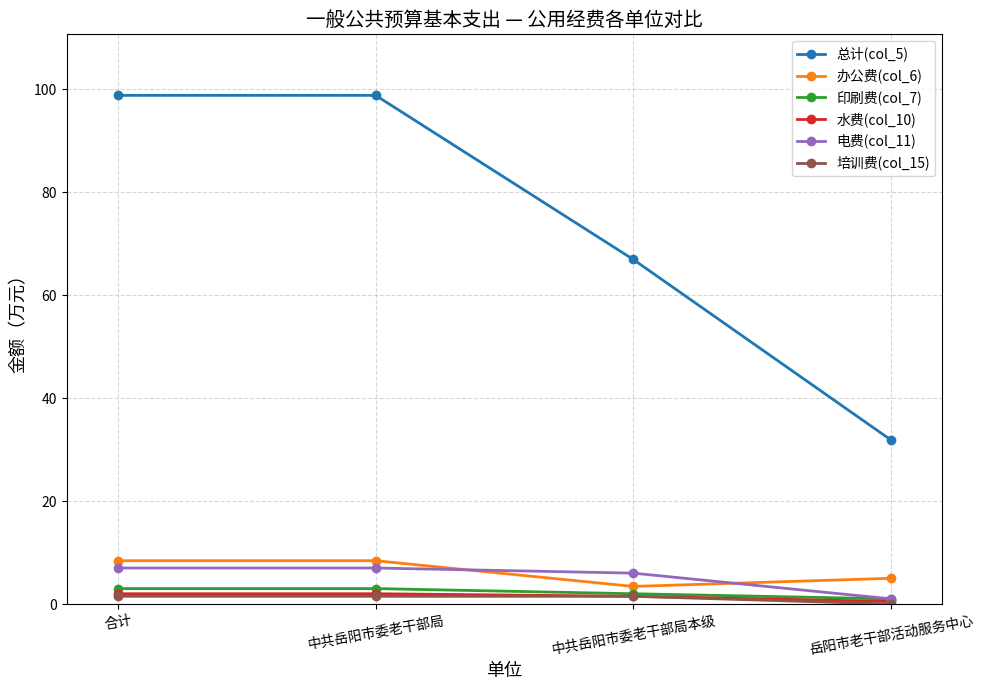

True or false: 培训费(col_15) and 总计(col_5) intersect in this chart.

False